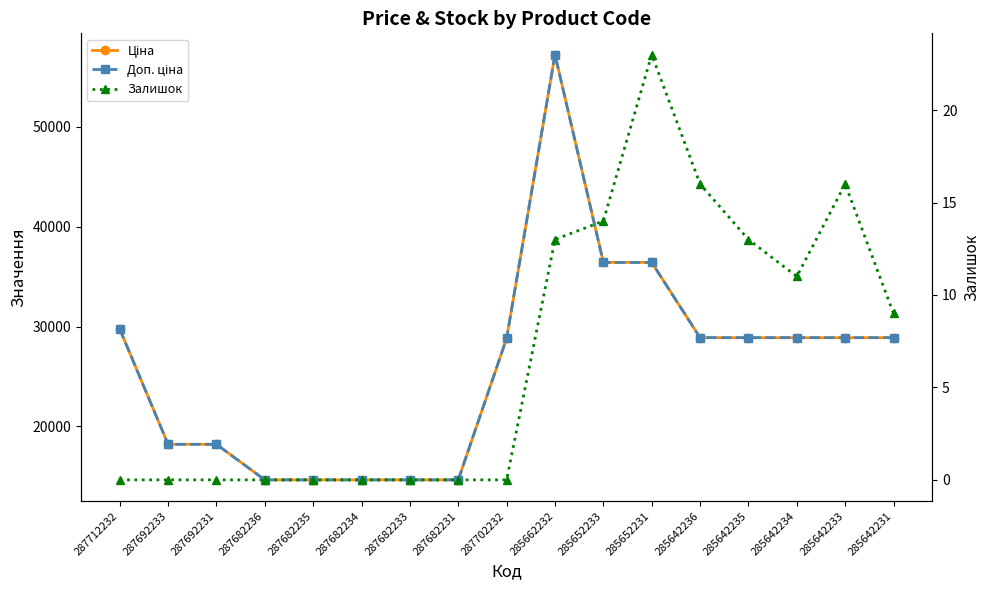

Between 285642236 and 287682233, which is larger?

285642236